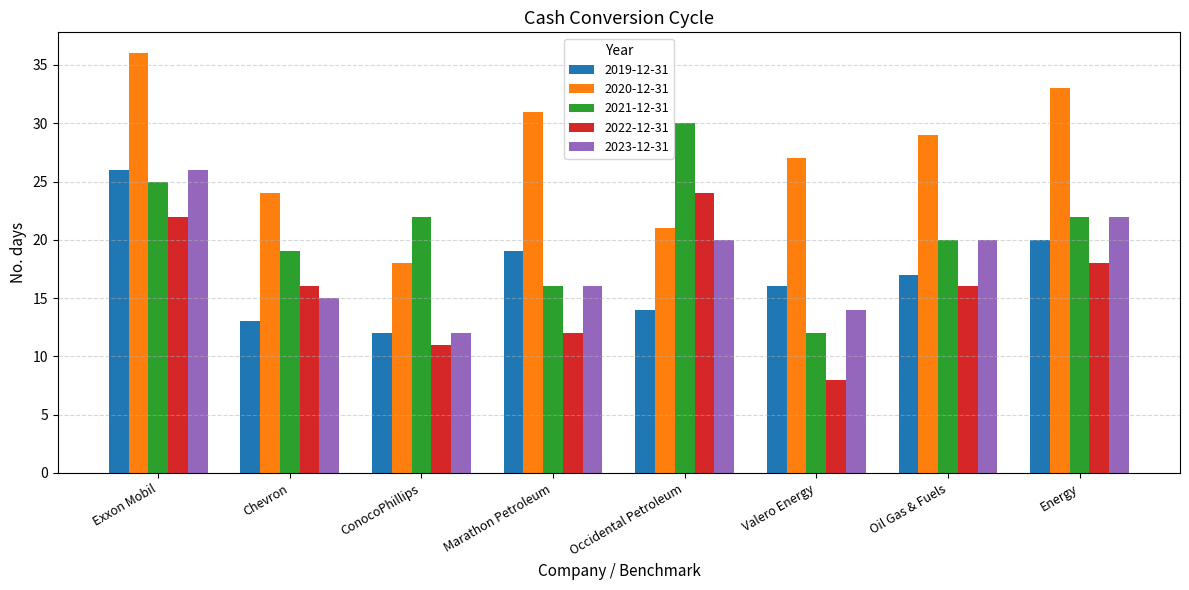

What is the difference between the highest and lowest values at Chevron?

11